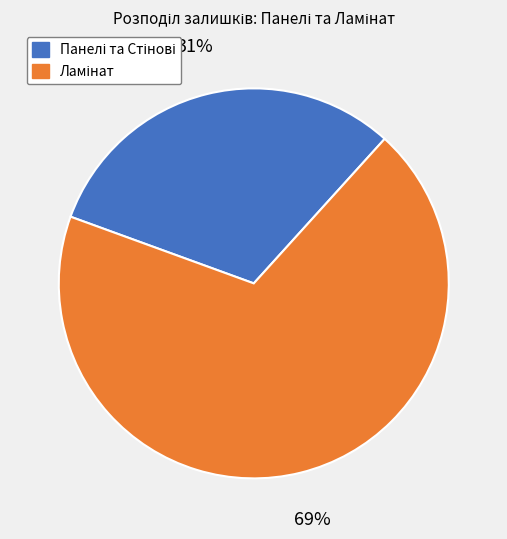

How many slices are in this pie chart?

2